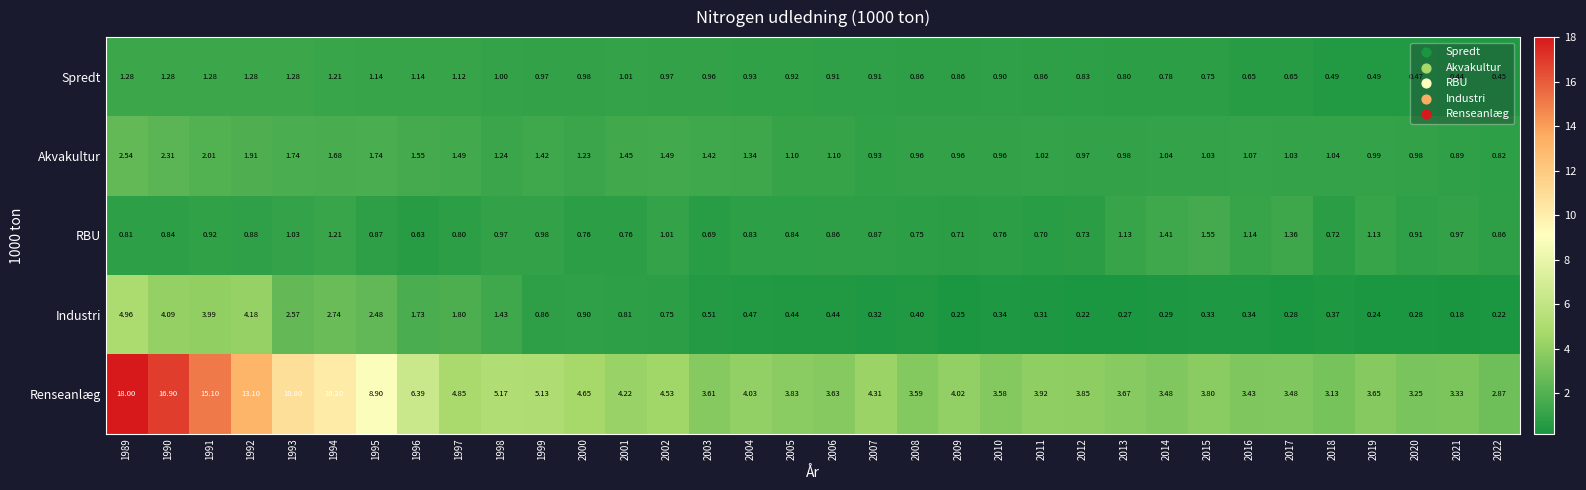

Rank the series at 2007 from lowest to highest value.

Industri, RBU, Spredt, Akvakultur, Renseanlæg